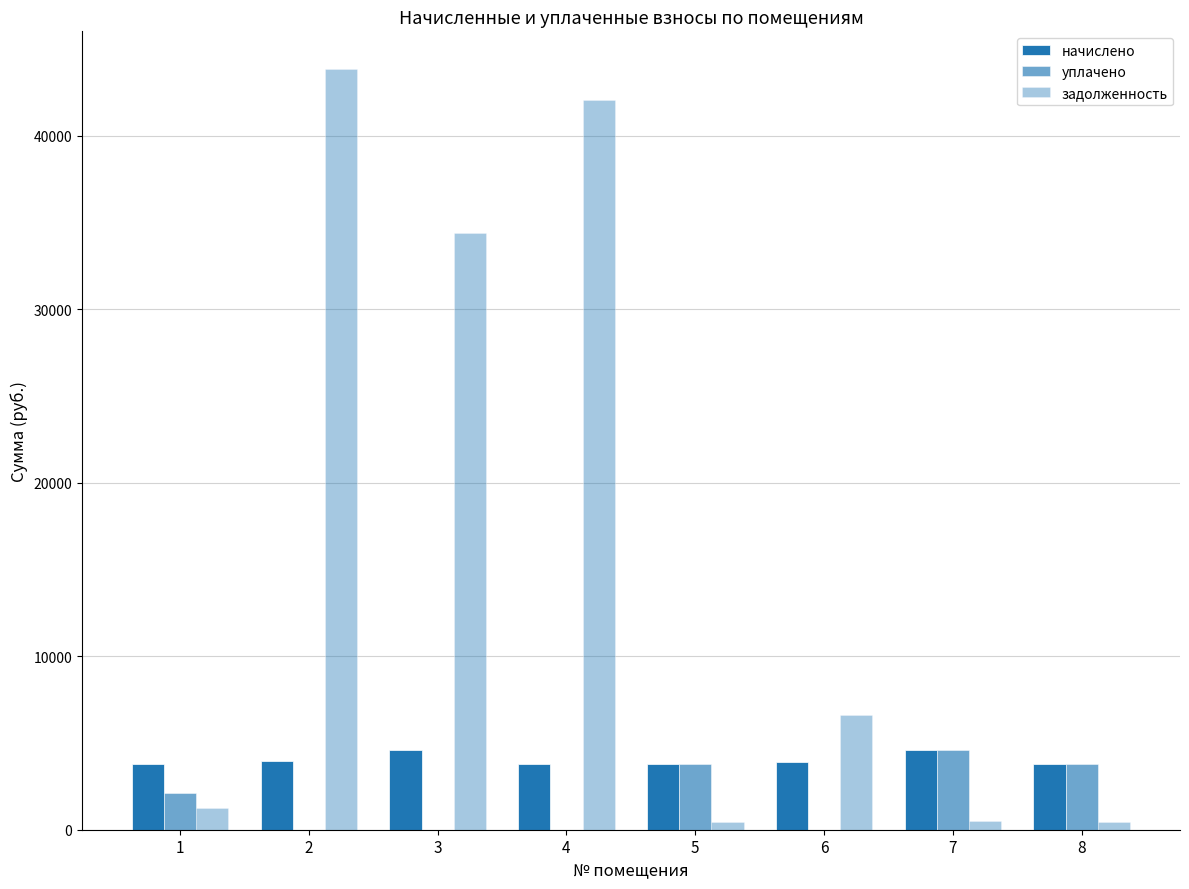

Which has a higher value, 1 or 8?

1